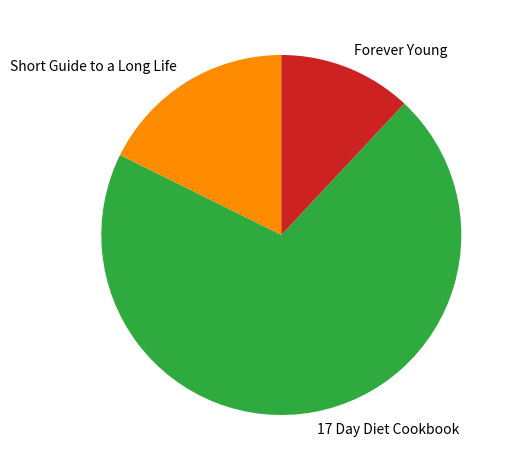

Which category has the biggest portion of the pie?

17 Day Diet Cookbook